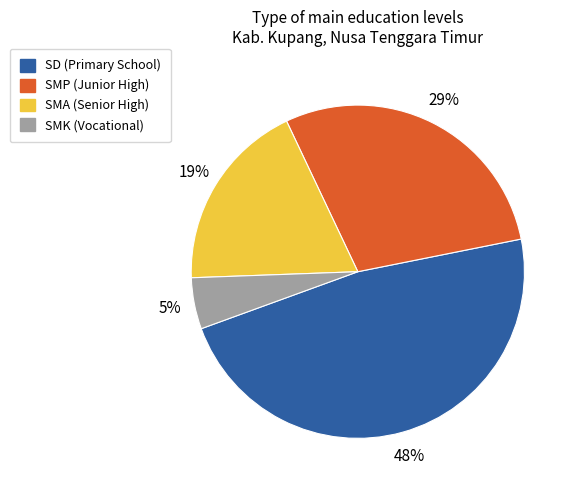

Which slice is the smallest?

SMK